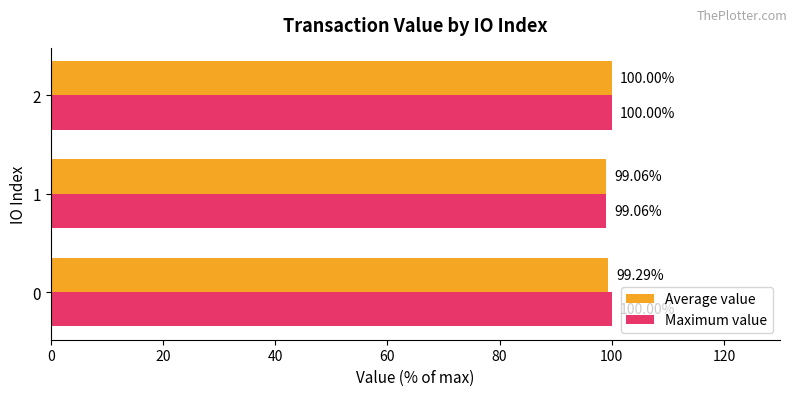

Which label corresponds to the smallest value in the chart?

1